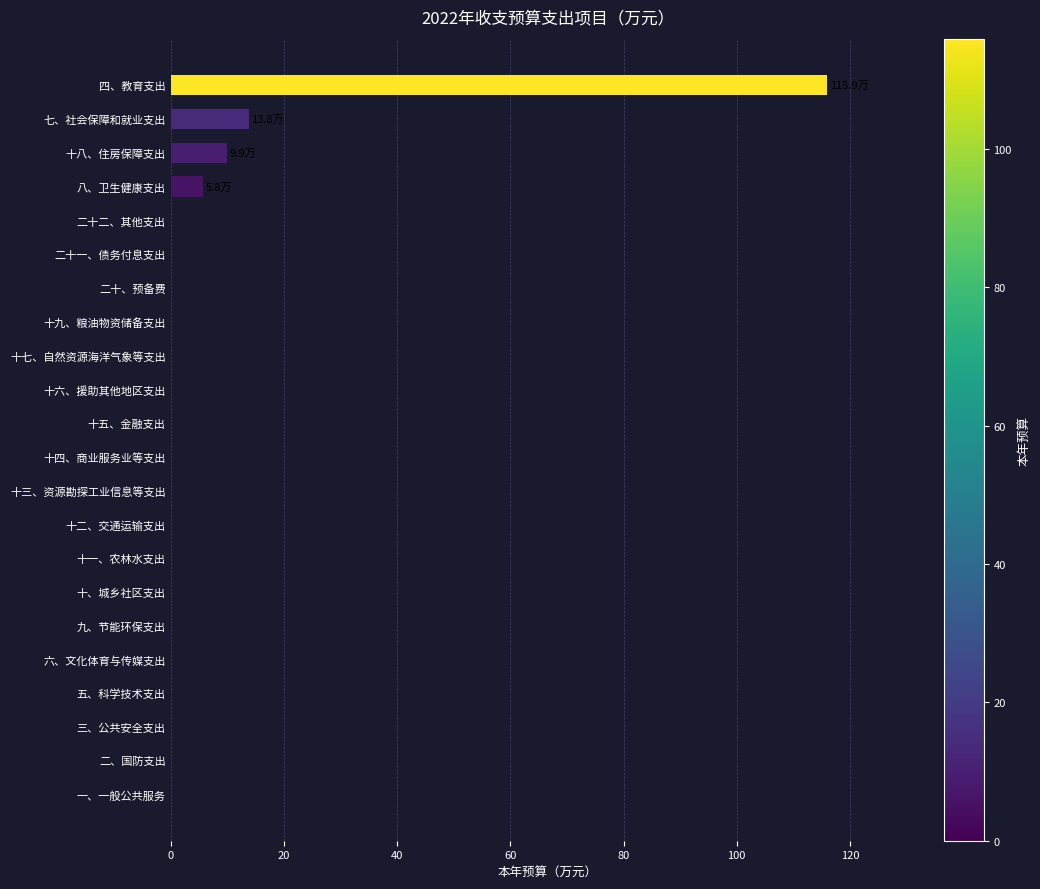

What is the greatest value displayed?

115.9